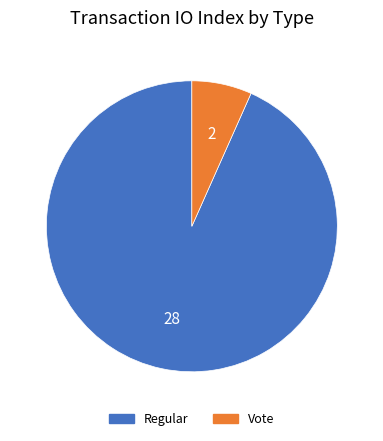

Is it true that Vote is 7% of the pie?

True